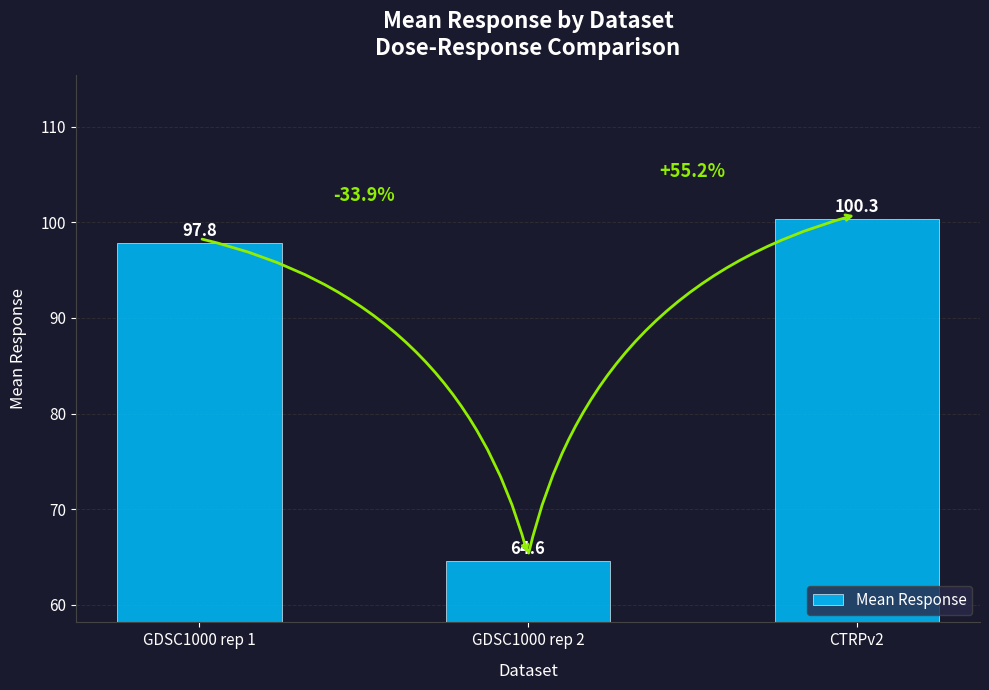

Is it true that the value at CTRPv2 is 24.0?

False